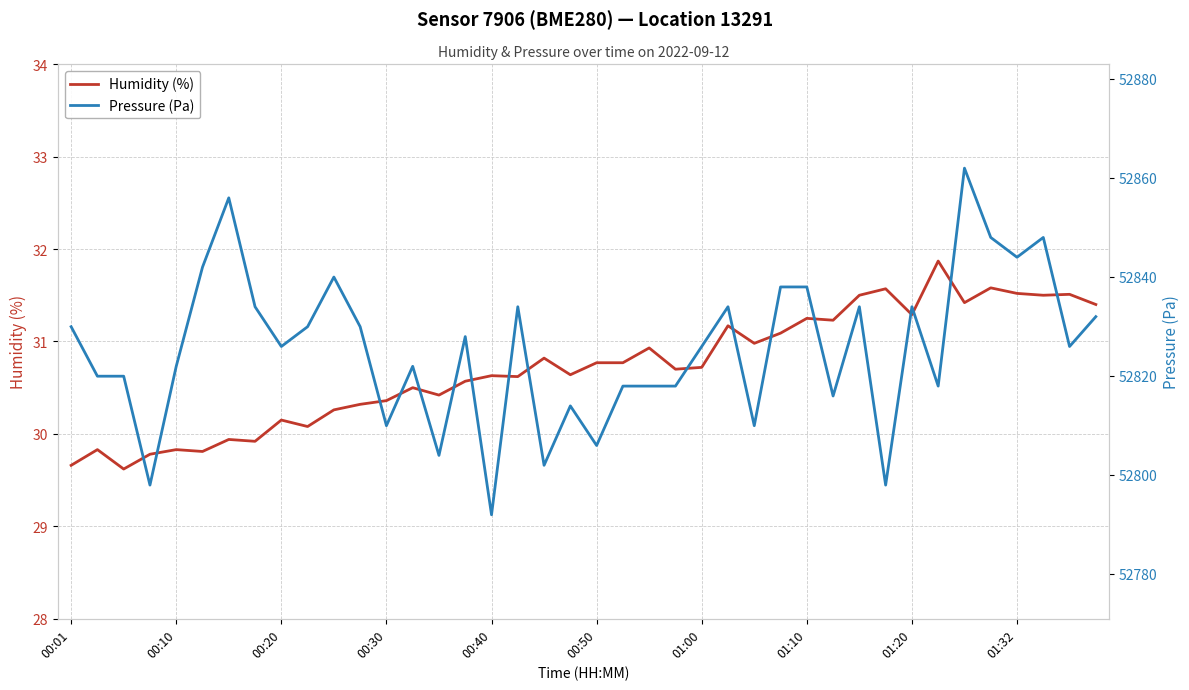

What are all the series names shown in the legend?

Humidity (%), Pressure (Pa)